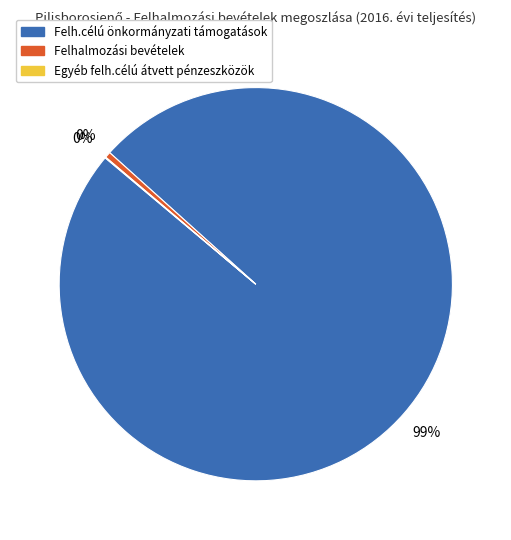

Is it true that Felhalmozási bevételek is 0% of the pie?

True